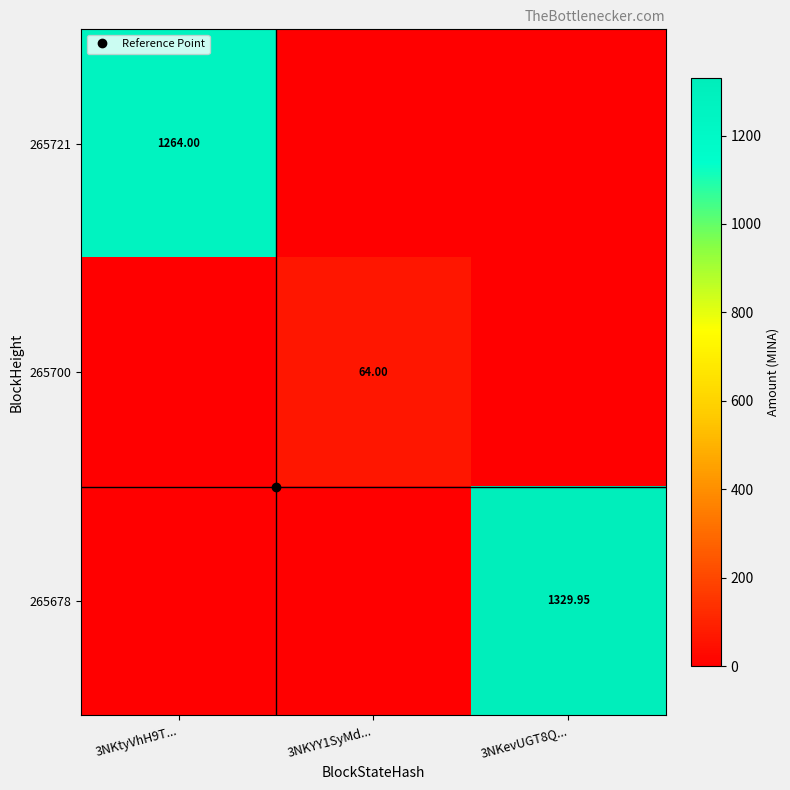

What is the difference between the maximum and minimum values in the 265721 series?

1264.0